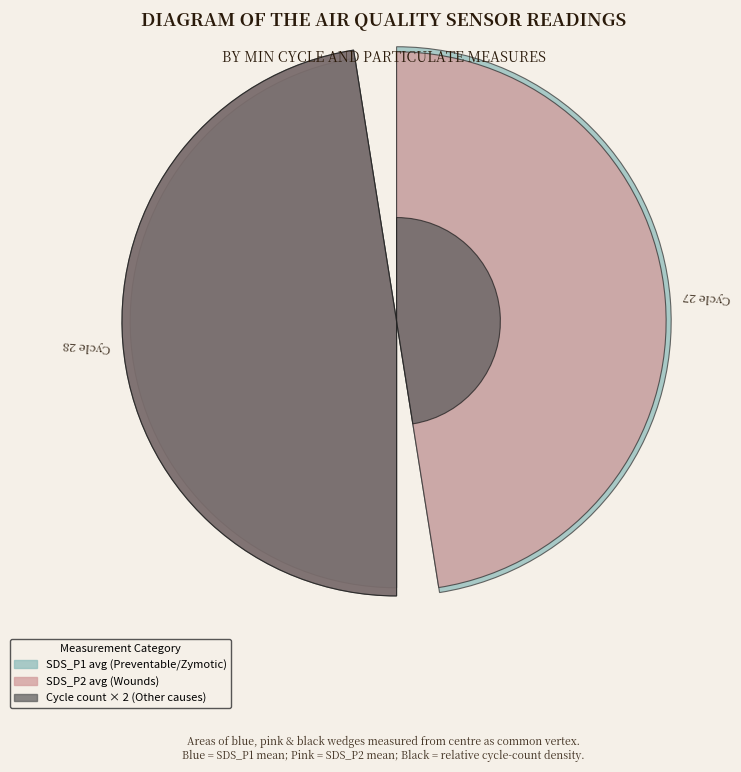

Count the number of slices in the pie.

2